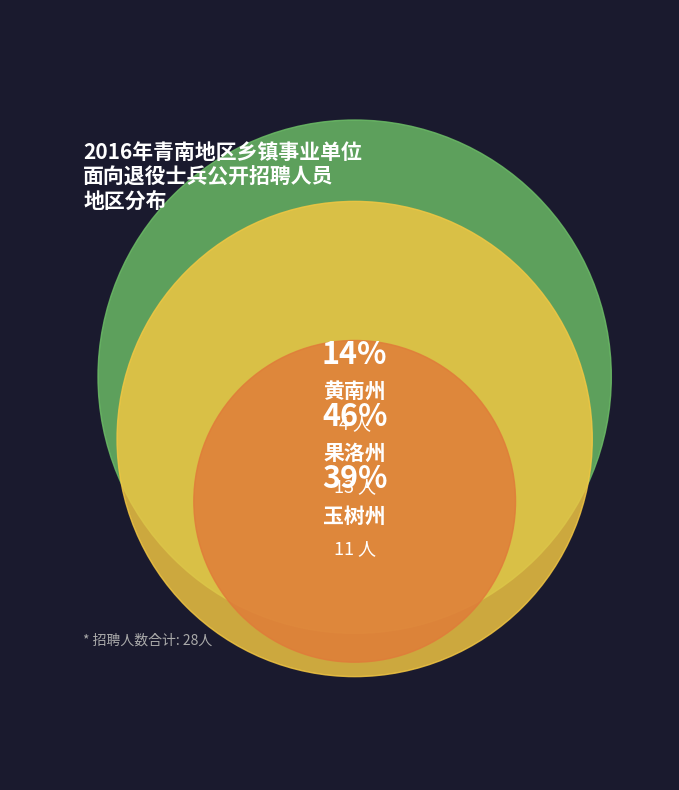

Which has a higher value, 黄南州 or 果洛州?

果洛州